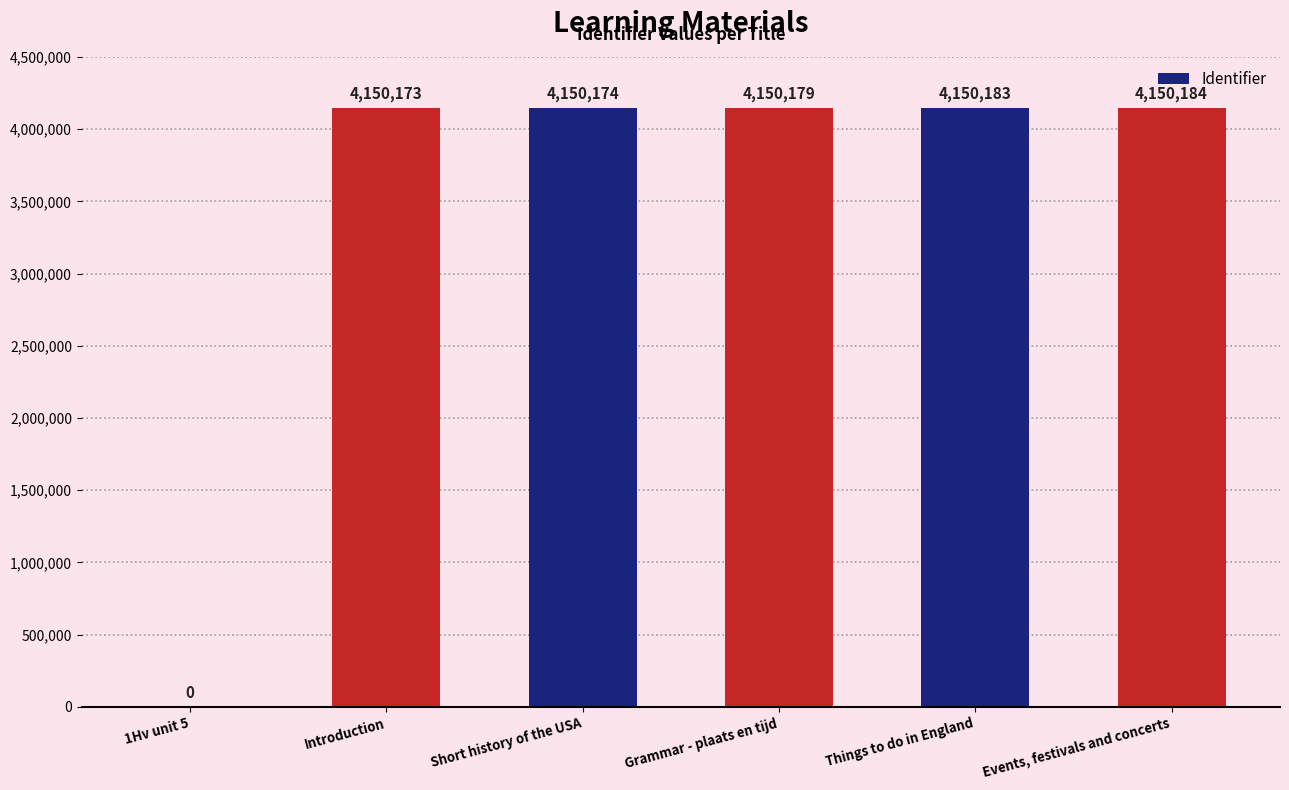

Which has a higher value, Events, festivals and concerts or Introduction?

Events, festivals and concerts